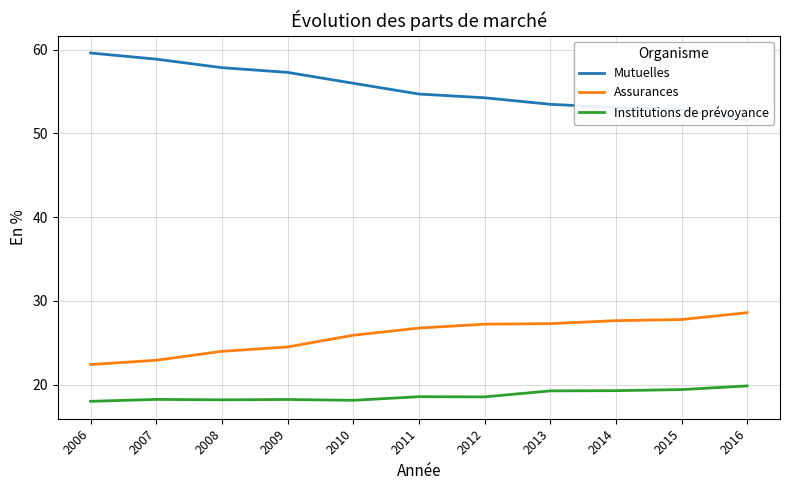

At which category does the chart reach its minimum across all series?

2006